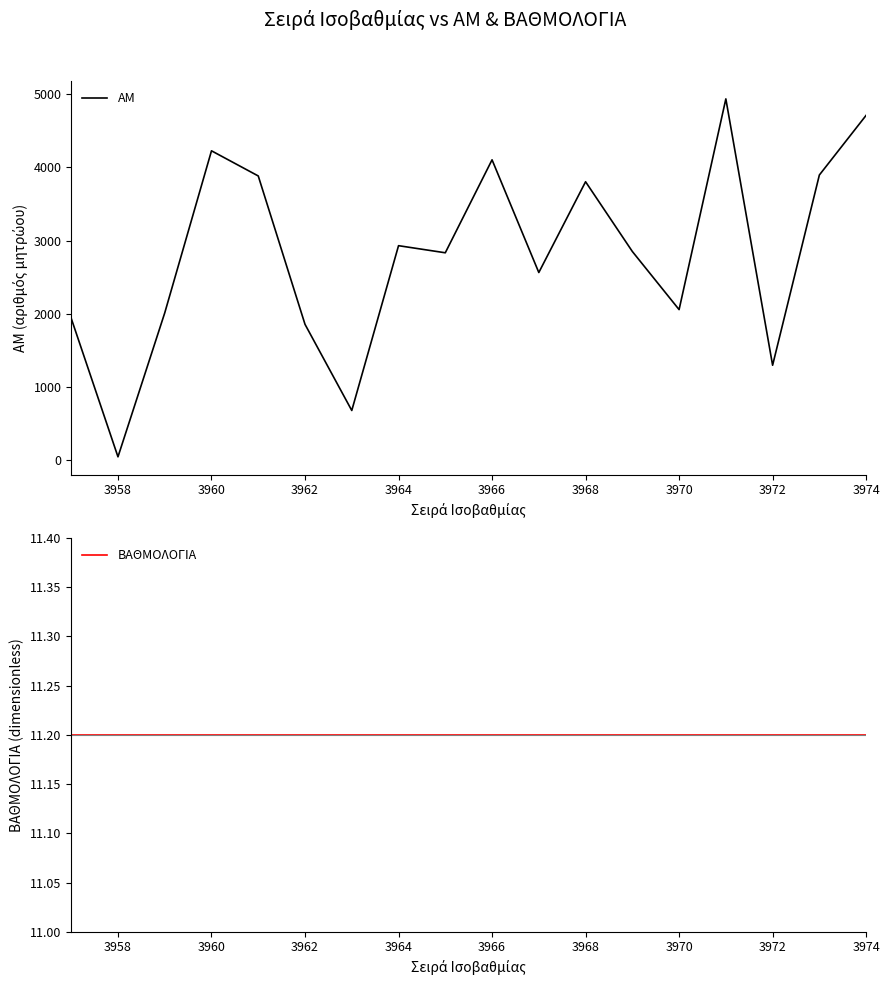

Reading left to right, extract all data points from this chart.

ΑΜ: 1939.0	50.0	2013.0	4224.0	3881.0	1857.0	682.0	2930.0	2833.0	4101.0	2564.0	3802.0	2851.0	2058.0	4932.0	1299.0	3894.0	4708.0
ΒΑΘΜΟΛΟΓΙΑ: 11.2	11.2	11.2	11.2	11.2	11.2	11.2	11.2	11.2	11.2	11.2	11.2	11.2	11.2	11.2	11.2	11.2	11.2